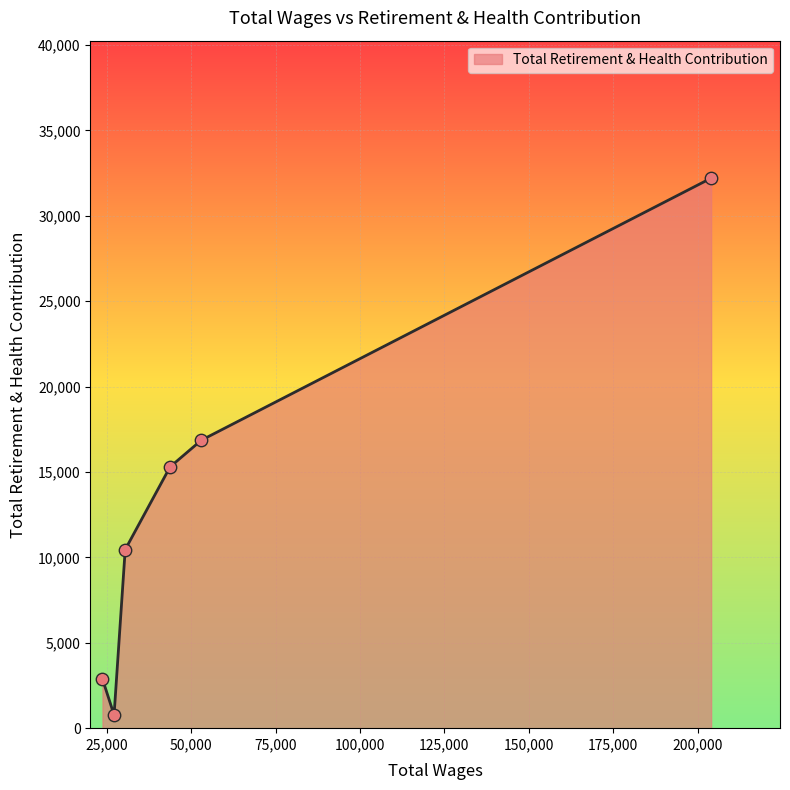

What is the difference between the maximum and minimum values?

31430